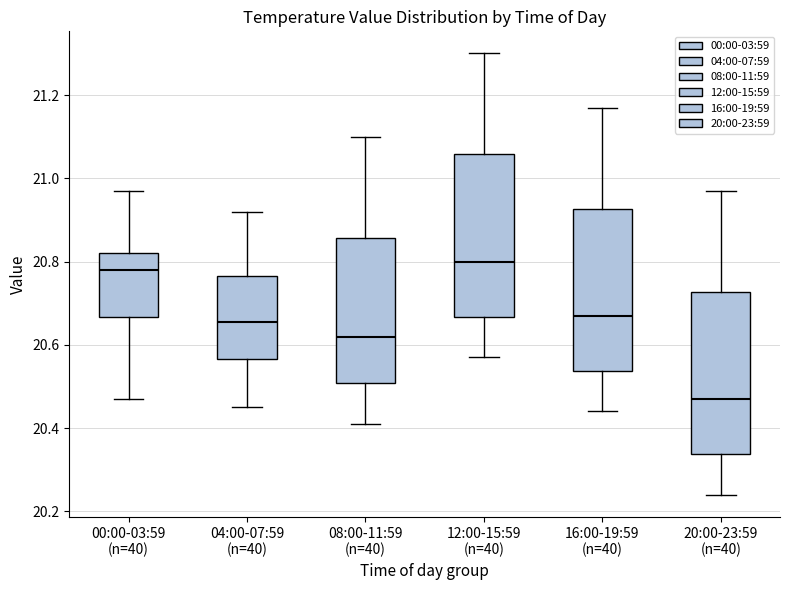

Where does the lower whisker of the box for 04:00-07:59 (n=40) end on the y-axis? The values are not printed on the chart, so give them approximately, as read against the axis.

20.46